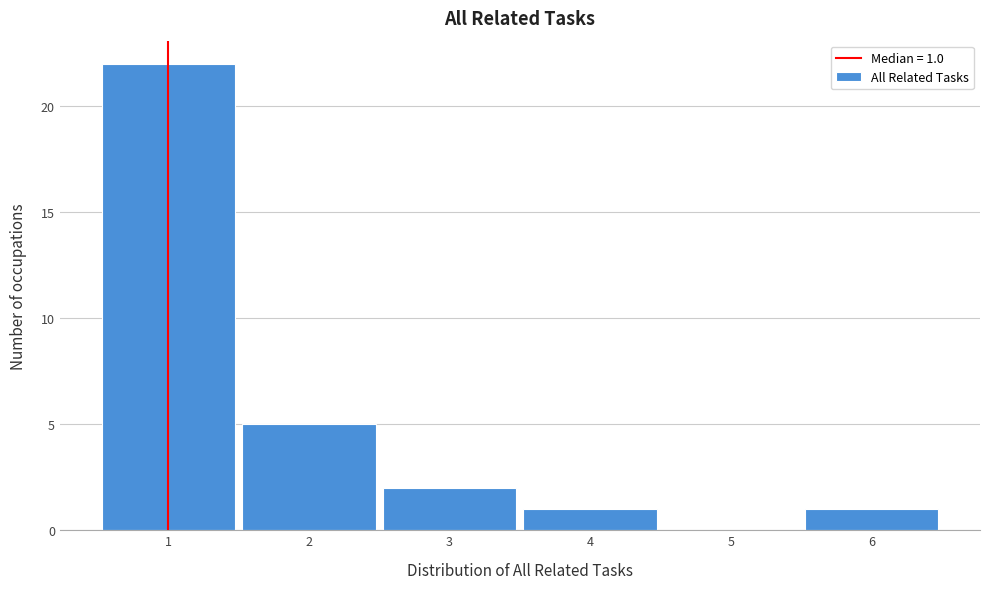

Which range on the x-axis has the tallest bar?

0.5 to 1.5